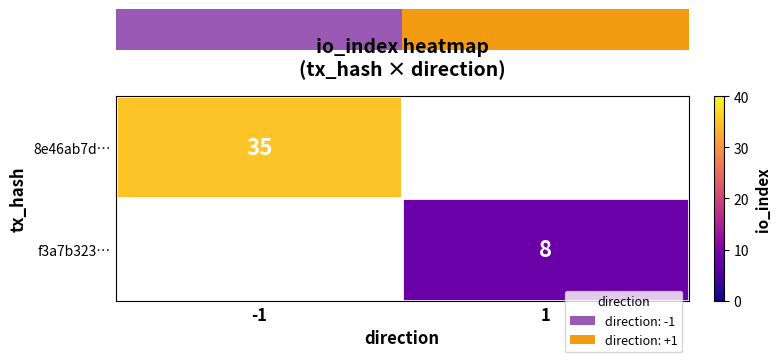

At how many categories does at least one series exceed 31?

1